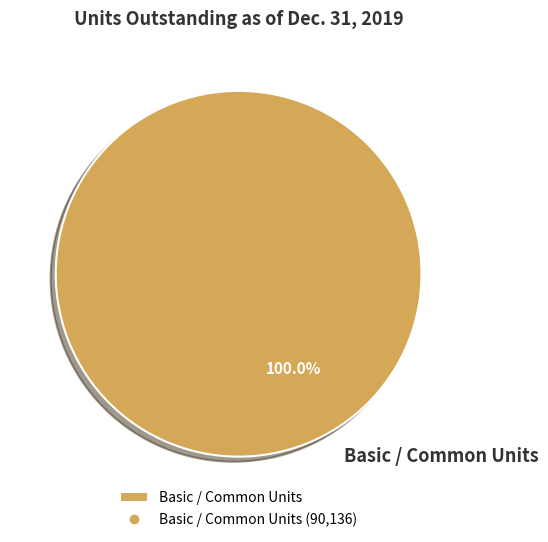

Rank the categories by value from highest to lowest.

Basic / Common Units